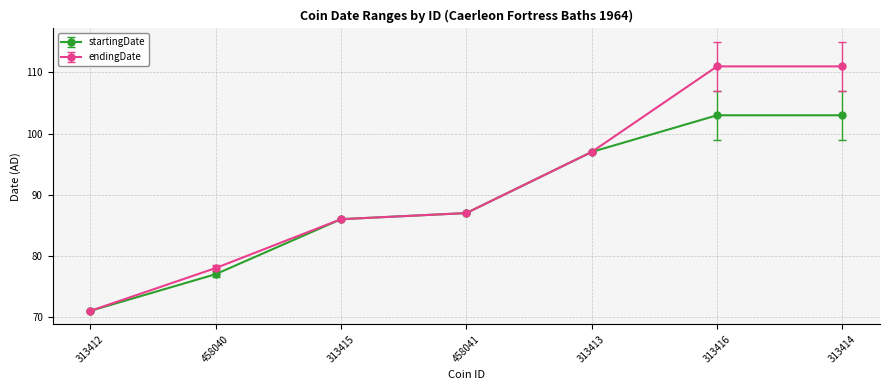

At which label is endingDate closest to 91?

458041